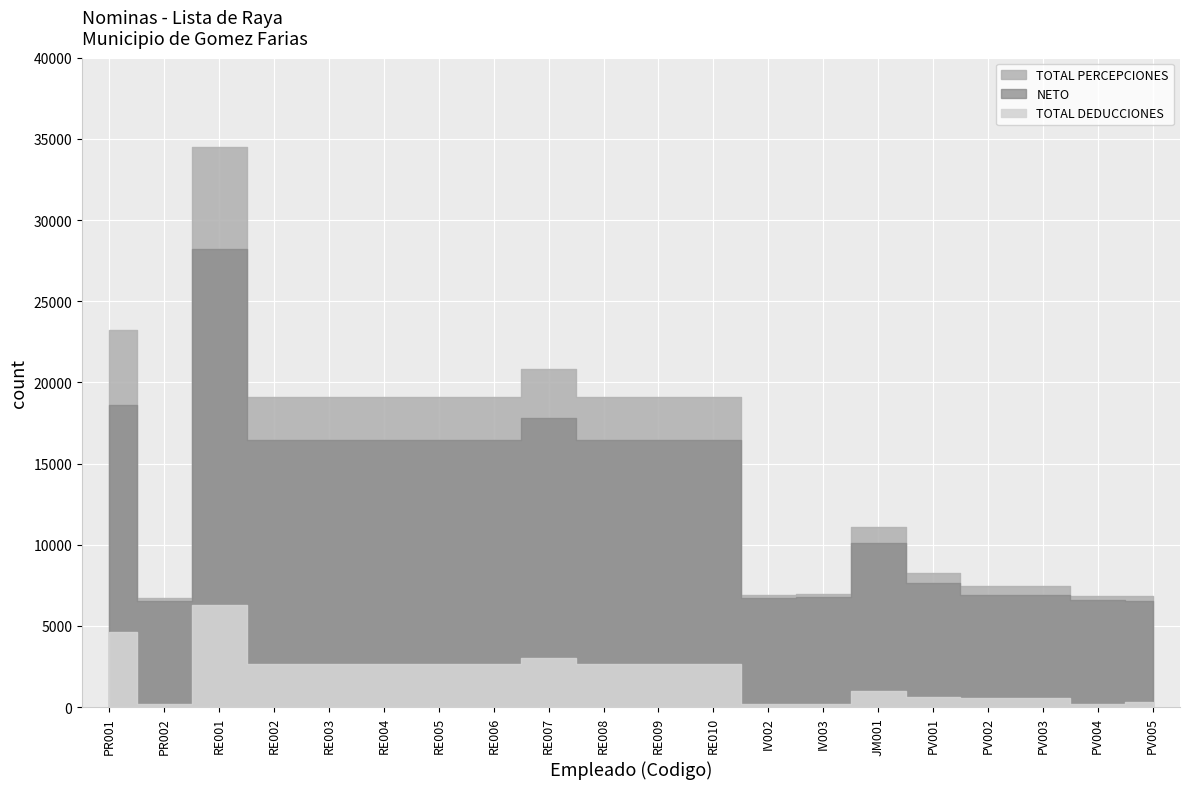

Which has a higher value, RE002 or PV001?

RE002